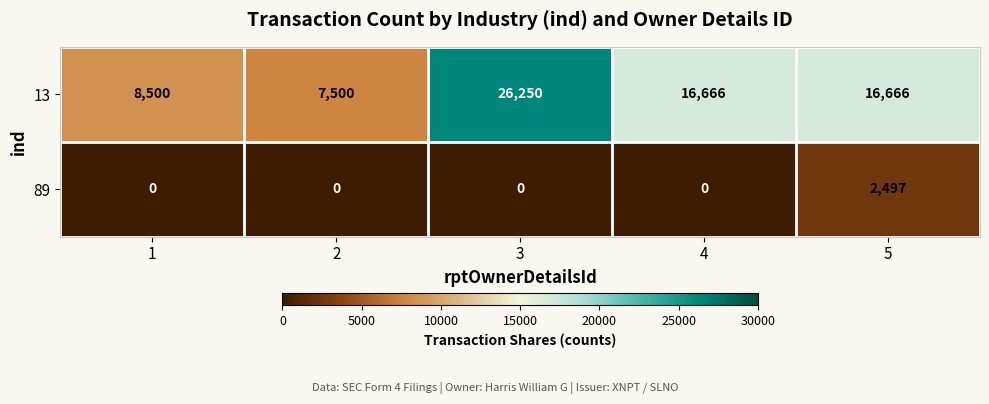

Which series has the largest total across all categories?

13